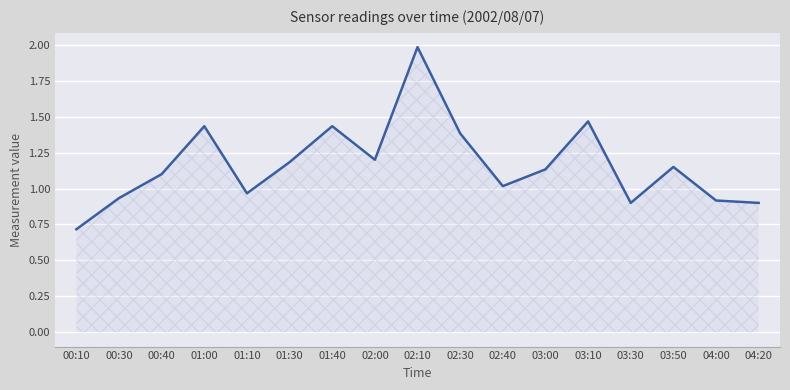

How many lines are shown in the chart?

1